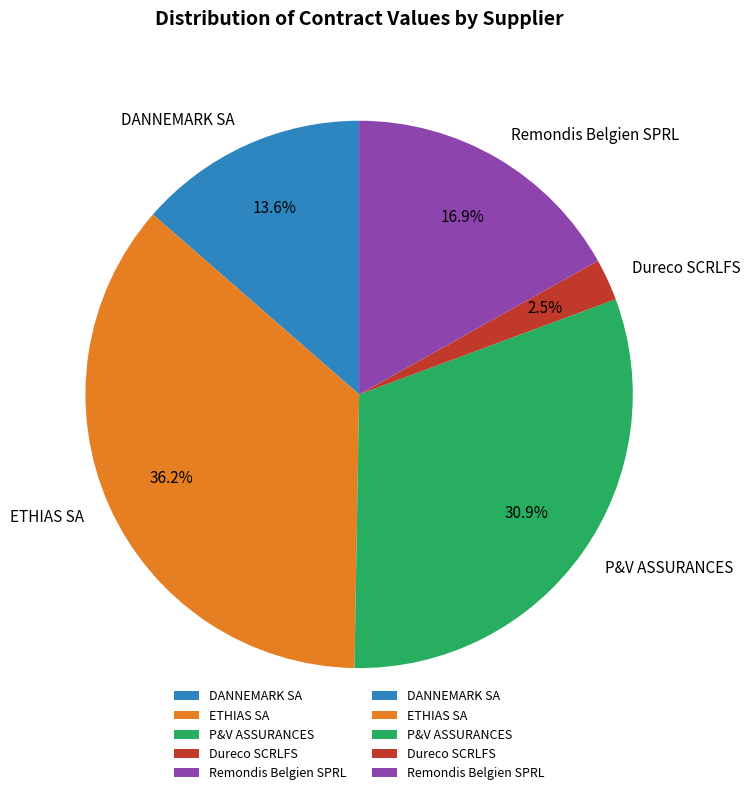

To the nearest percent, what is the difference between the Remondis Belgien SPRL and Dureco SCRLFS slice percentages?

14%